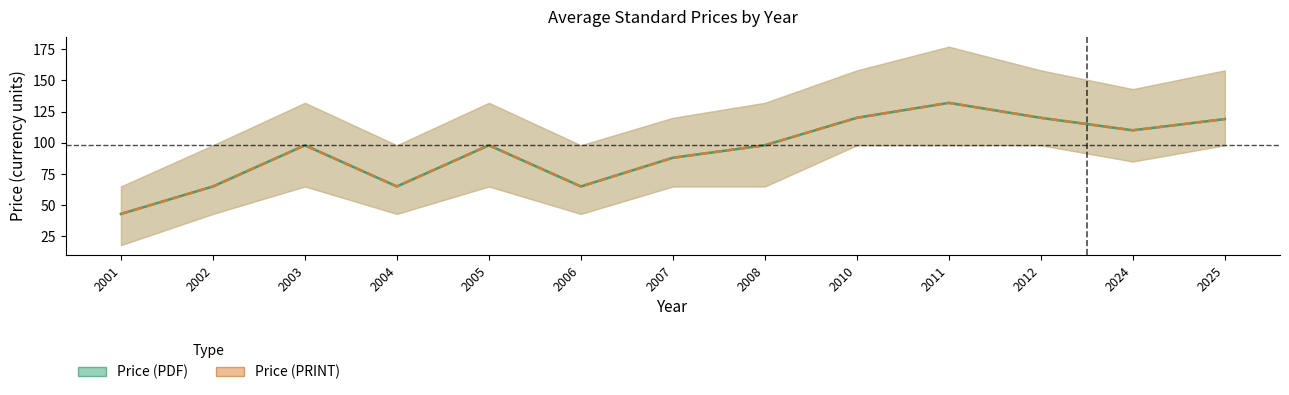

True or false: Price (PDF) and Price (PRINT) cross at least once.

False